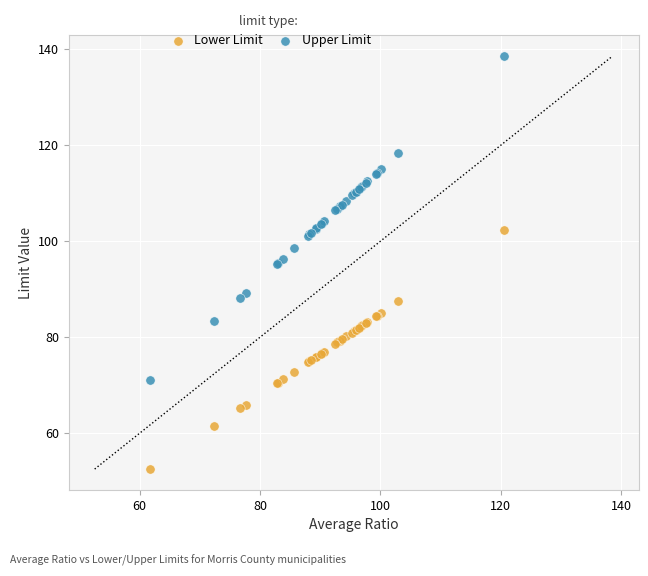

What is the X range (max minus min) for the scatter plot?

58.7